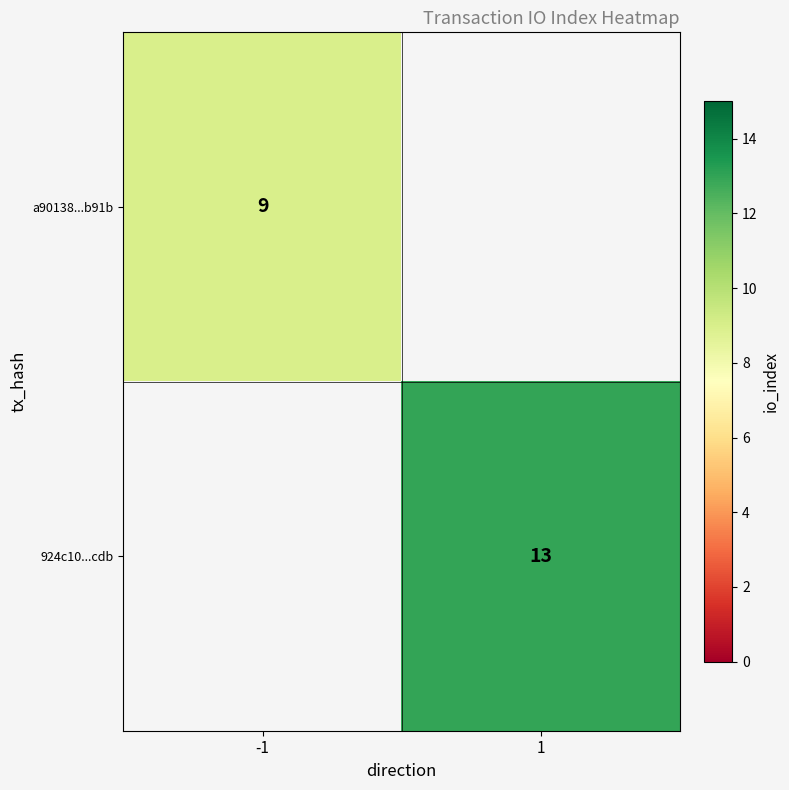

True or false: 924c10...cdb has a value of 19 at 1.

False